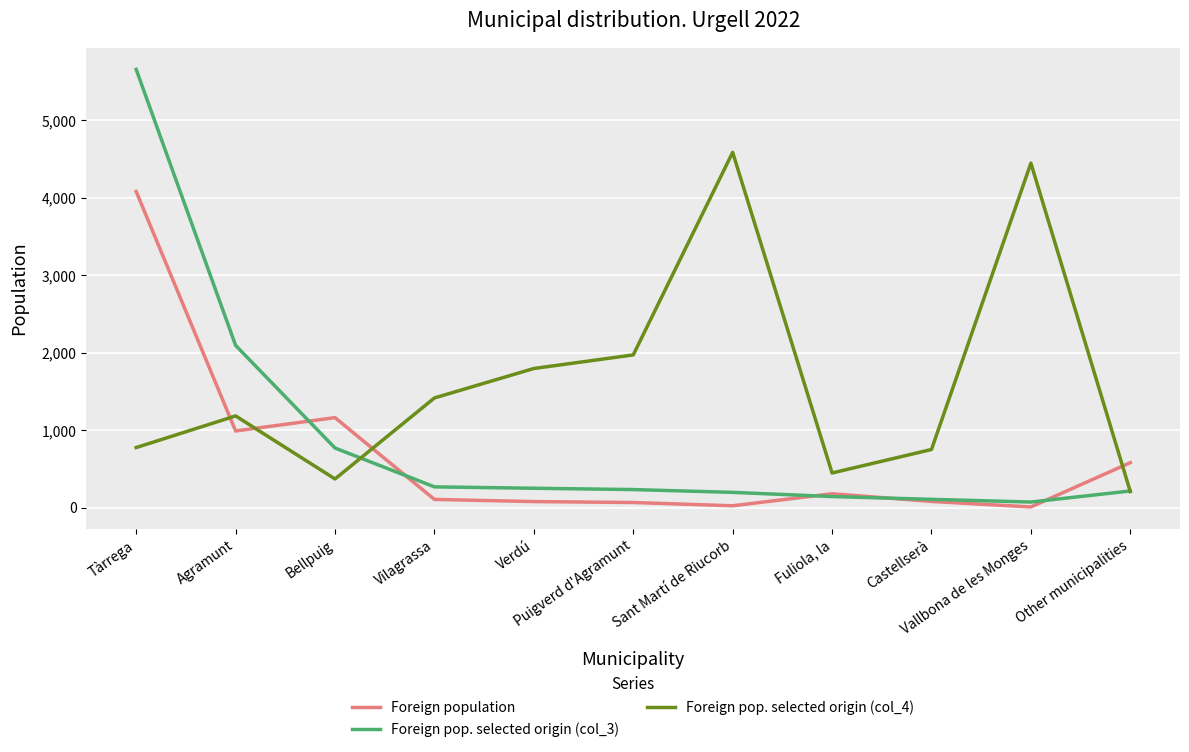

How many lines are shown in the chart?

3